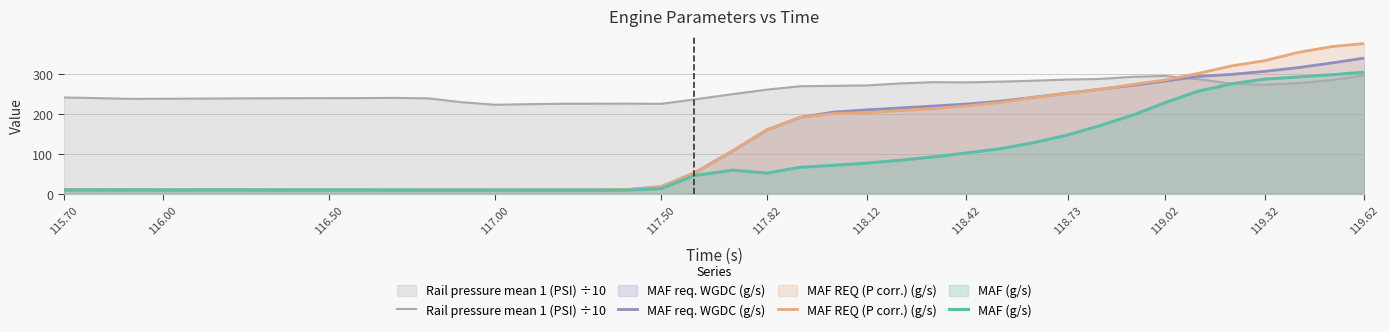

Which series has the largest range (max minus min)?

MAF REQ (P corr.) (g/s)